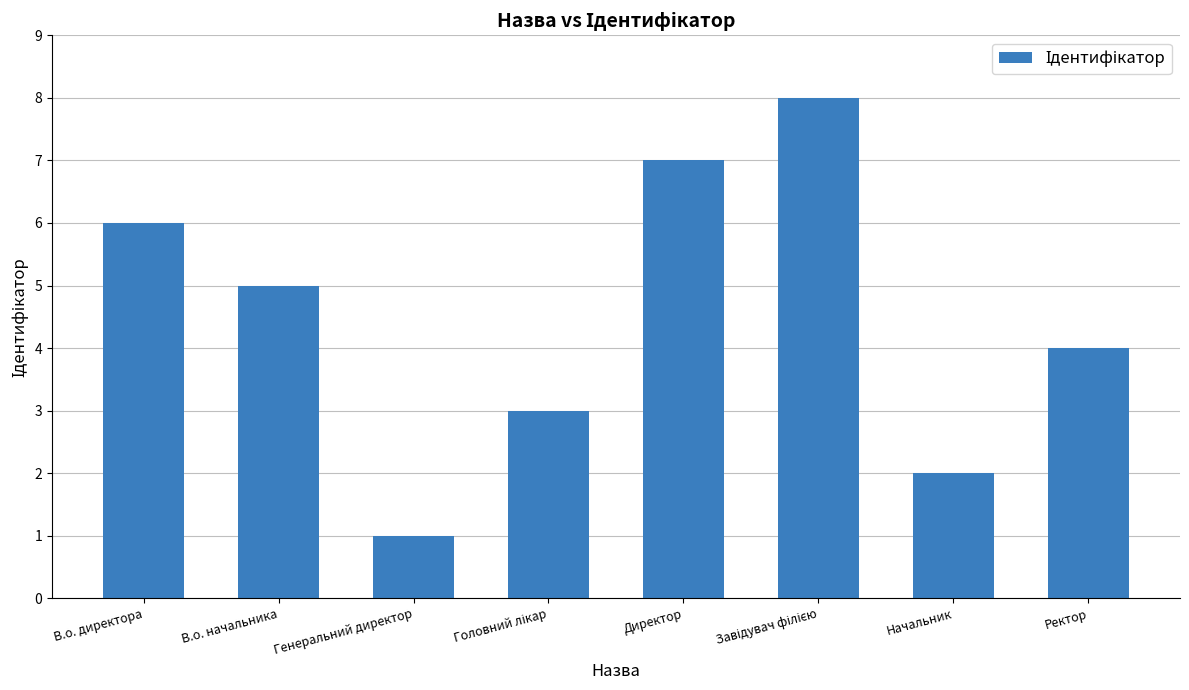

Which category has the lowest value across all series?

Генеральний директор